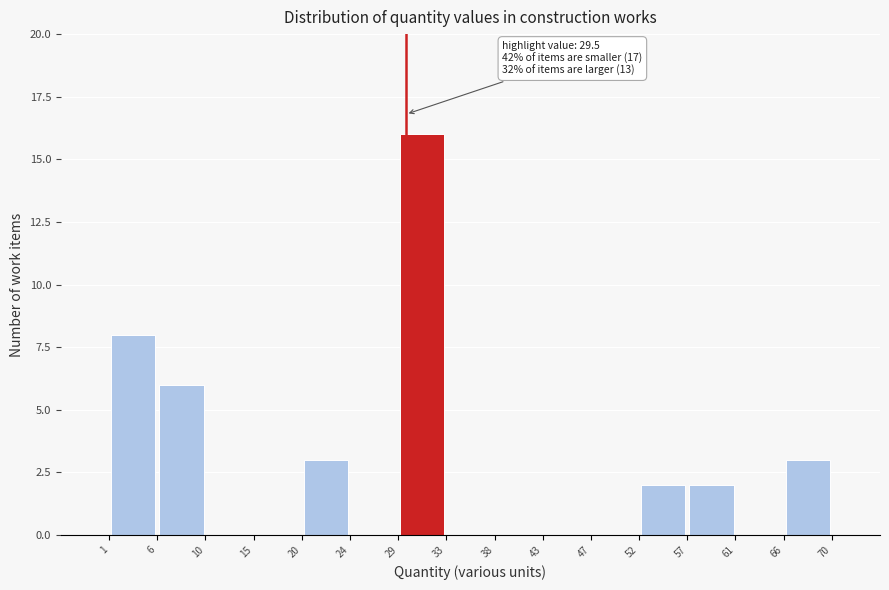

Which range on the x-axis has the tallest bar?

29 to 33